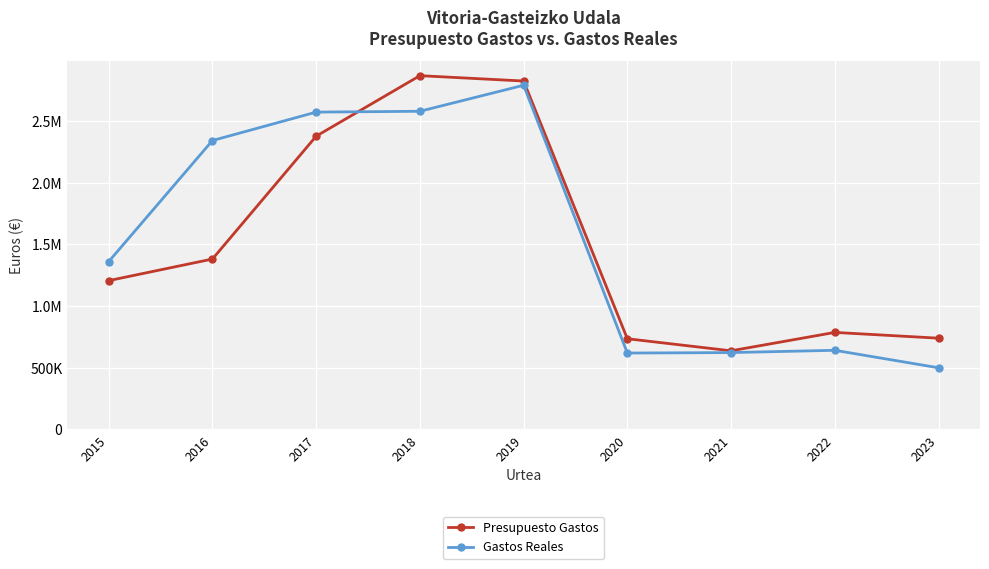

What are all the series names shown in the legend?

Presupuesto Gastos, Gastos Reales